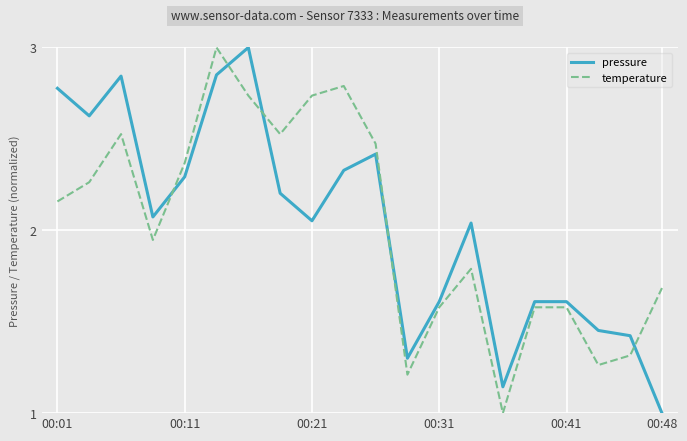

What is the greatest value displayed?

3.0